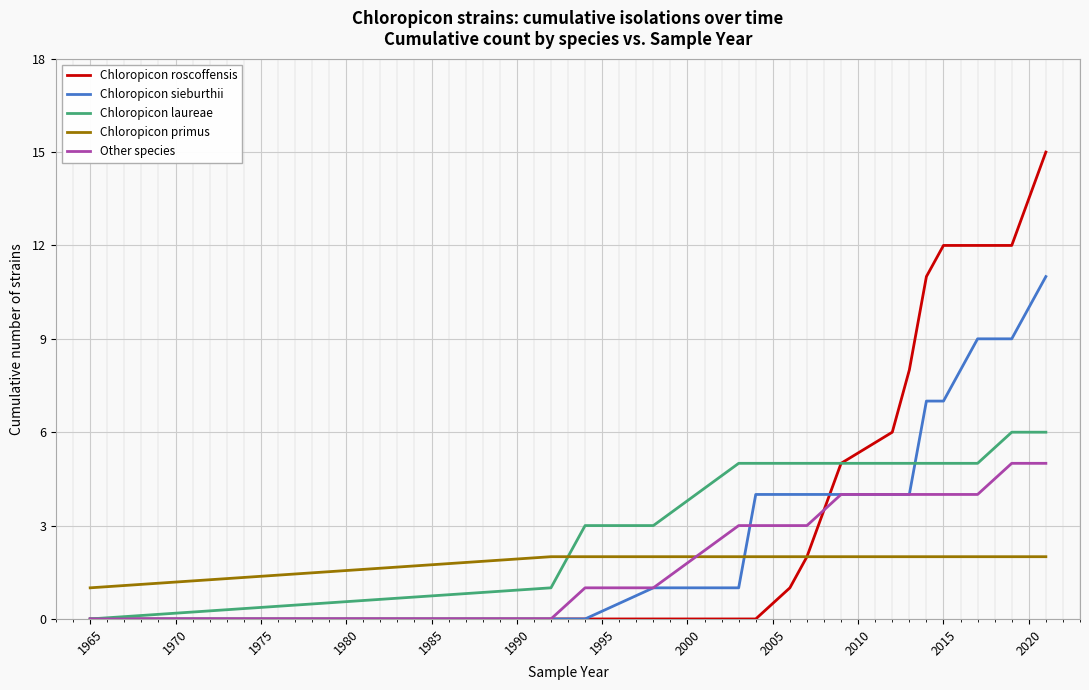

Reading right to left, transcribe all the data shown in this chart.

Chloropicon roscoffensis: 15	12	12	12	11	8	6	5	2	1	0	0	0	0	0	0
Chloropicon sieburthii: 11	9	9	7	7	4	4	4	4	4	4	1	1	0	0	0
Chloropicon laureae: 6	6	5	5	5	5	5	5	5	5	5	5	3	3	1	0
Chloropicon primus: 2	2	2	2	2	2	2	2	2	2	2	2	2	2	2	1
Other species: 5	5	4	4	4	4	4	4	3	3	3	3	1	1	0	0